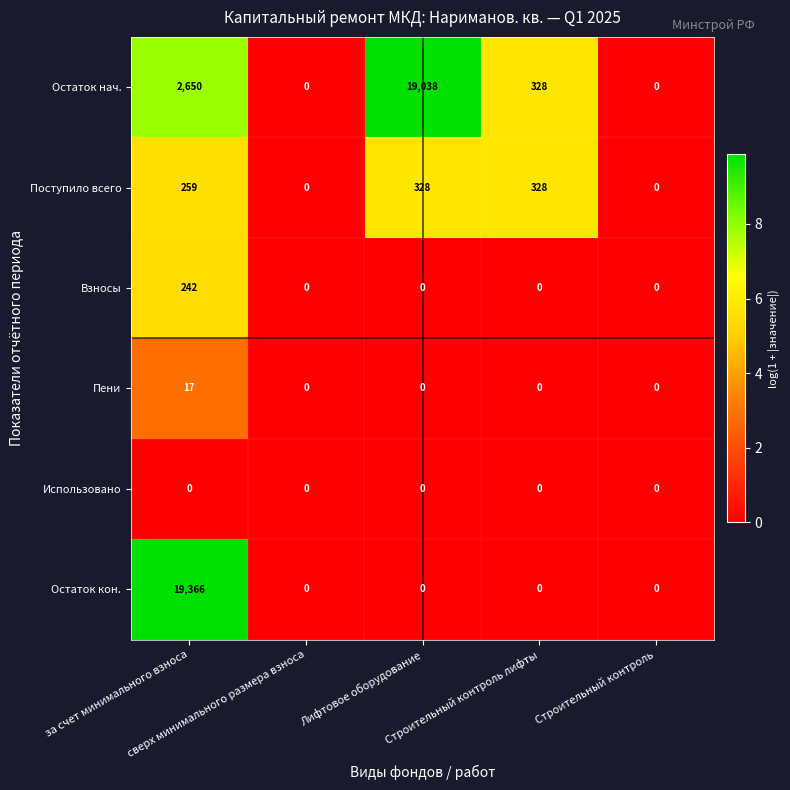

What is the maximum value shown in the chart?

19366